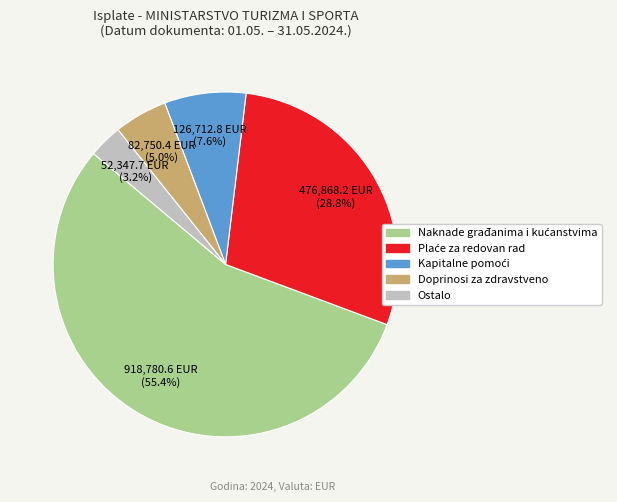

Does any single category account for the majority?

Yes